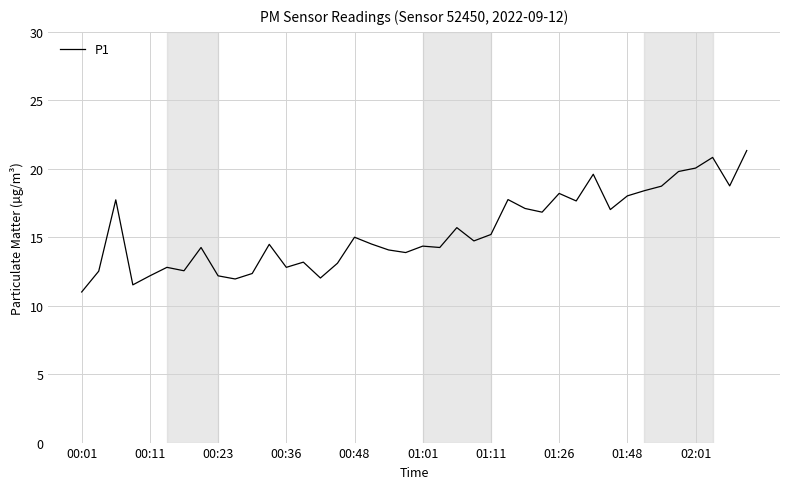

What is the minimum value shown in the chart?

11.0